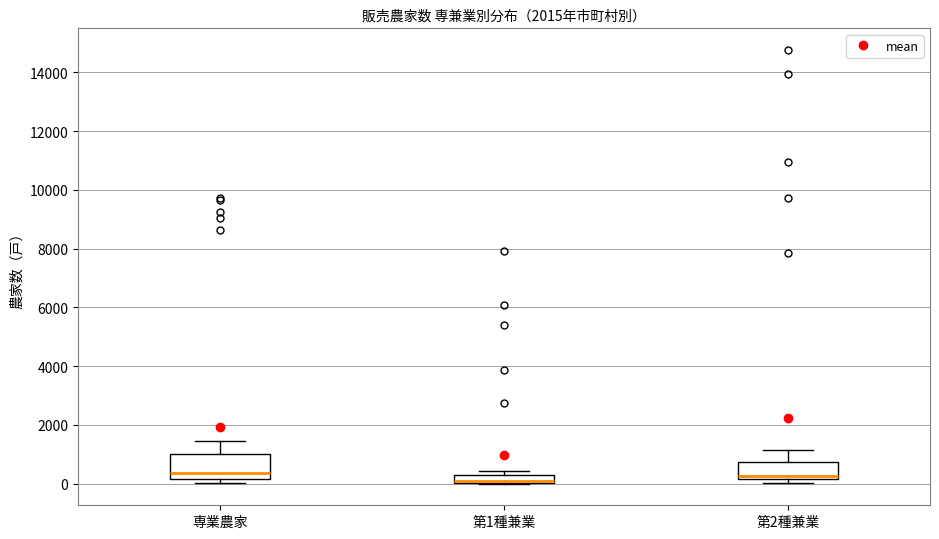

Where is the upper edge of the box for 第1種兼業 on the y-axis? The values are not printed on the chart, so give them approximately, as read against the axis.

200